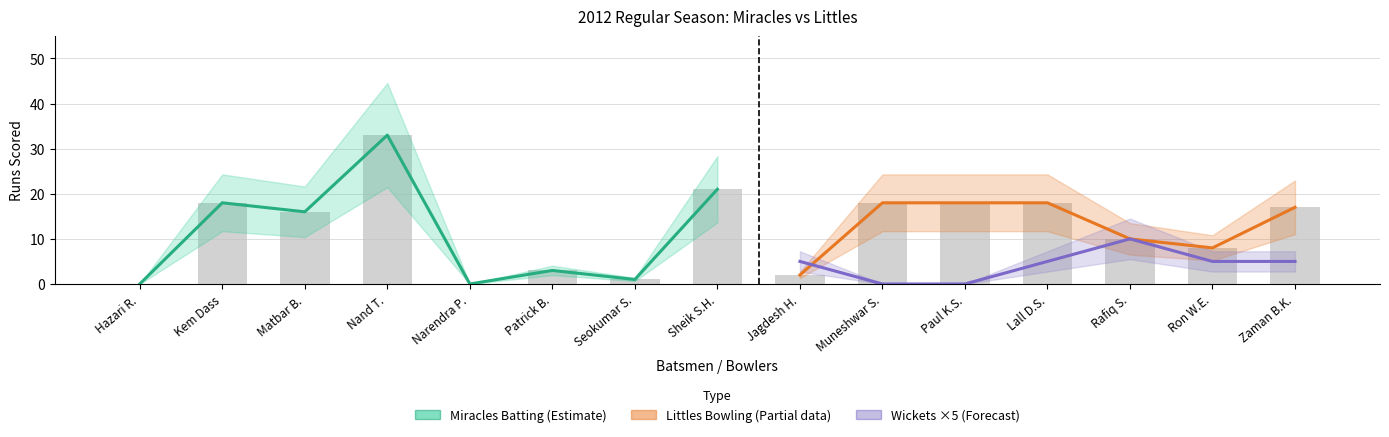

What is the difference between the maximum and second lowest values in the Miracles Runs series?

33